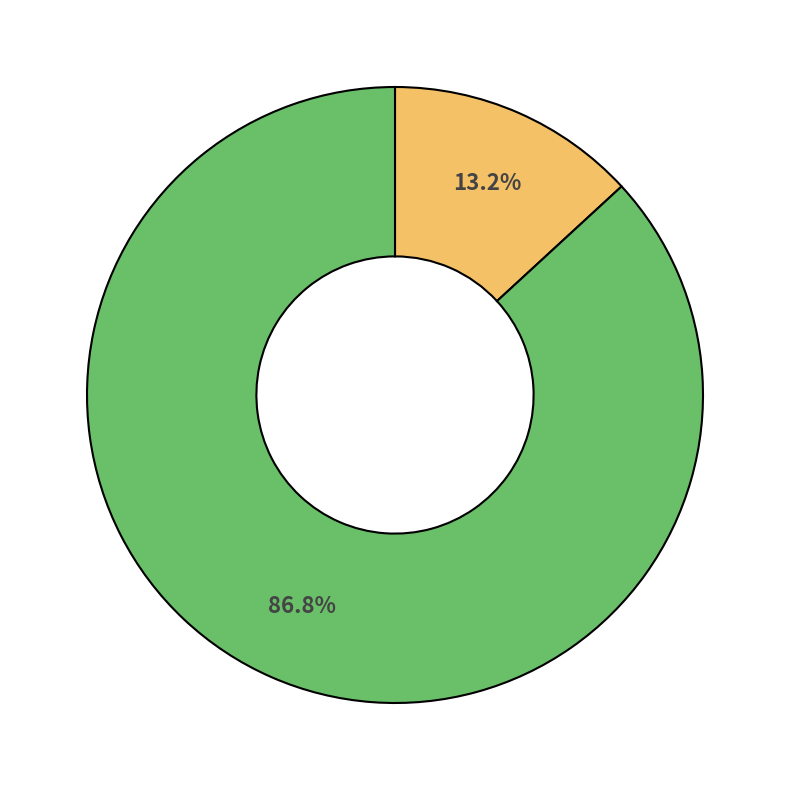

Is there any slice that represents more than half of the pie?

Yes